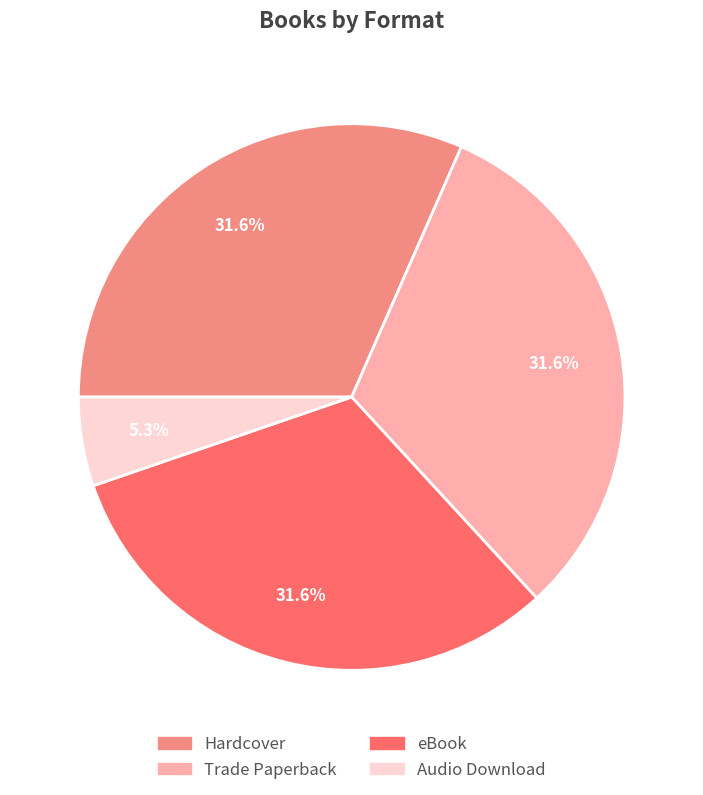

What is the ratio of the value at Trade Paperback to the value at eBook?

1.0